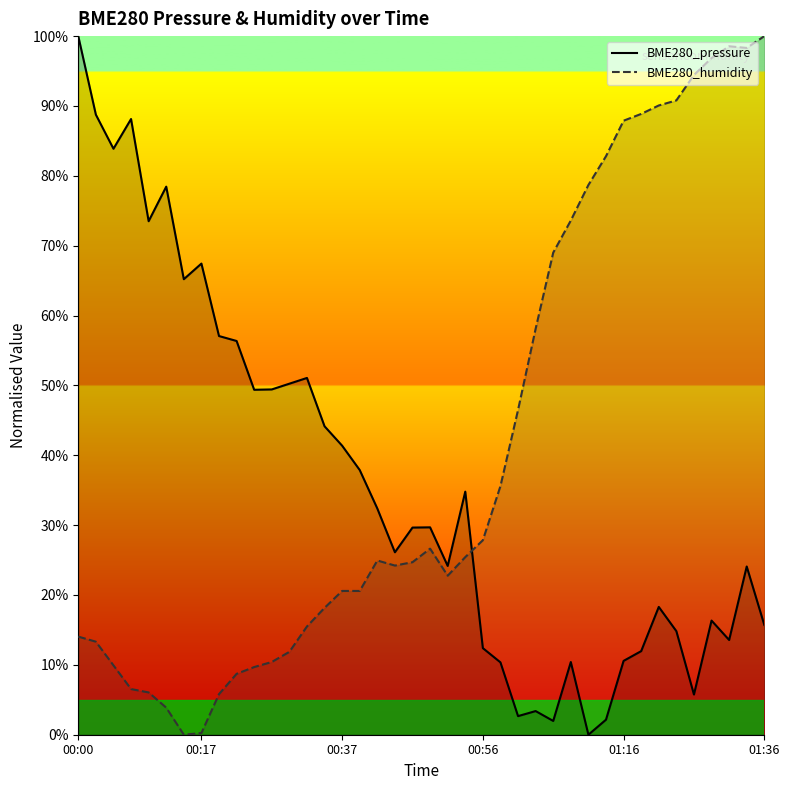

Between 9 and 35, which is larger?

9